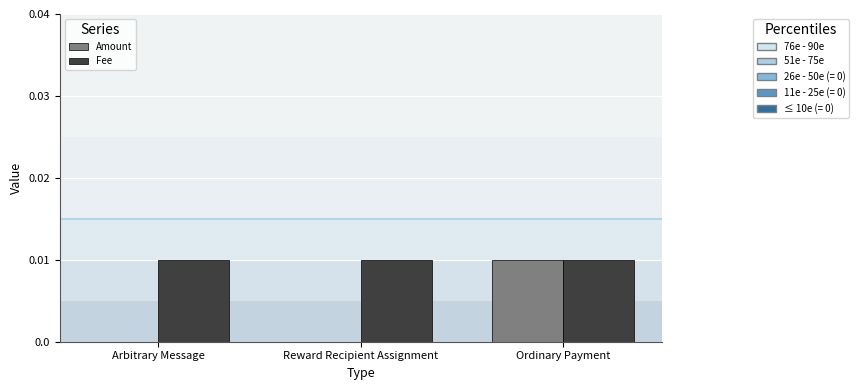

At which category is the sum across all series the highest?

Ordinary Payment